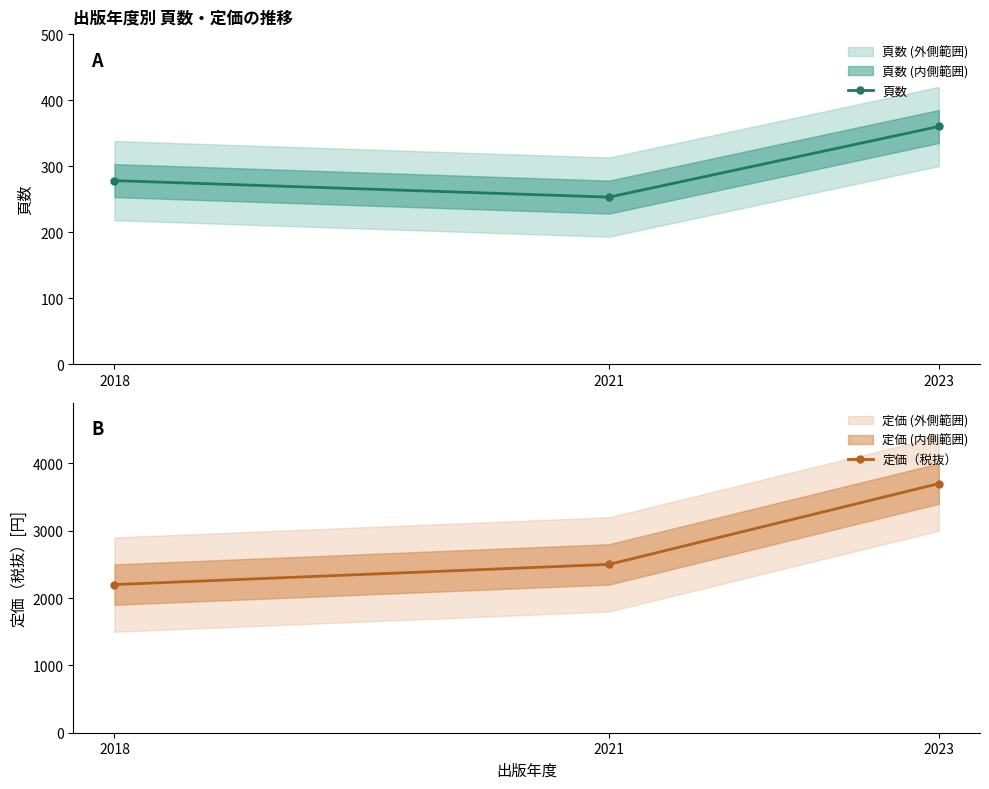

How many lines are shown in the chart?

2